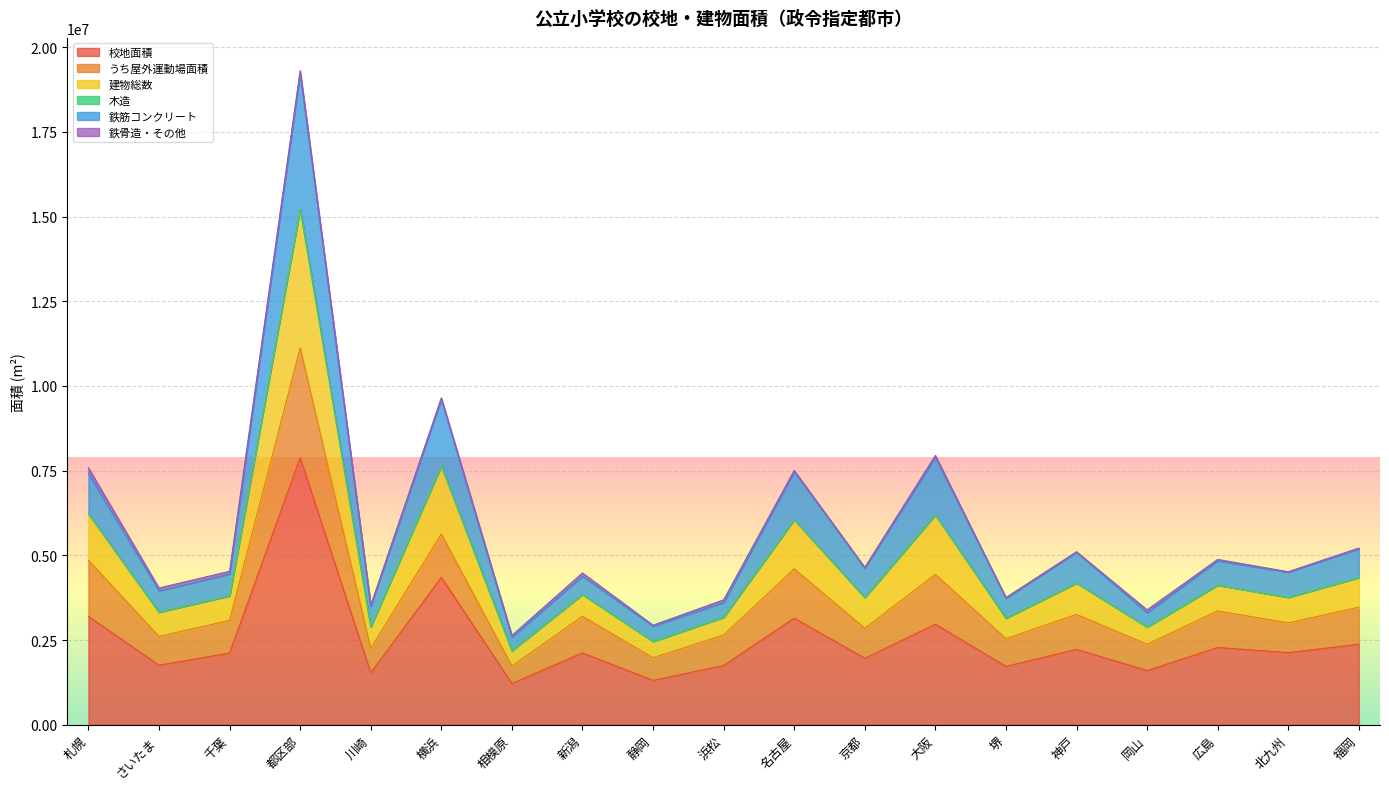

What is the total value across all series at 静岡?

2937664